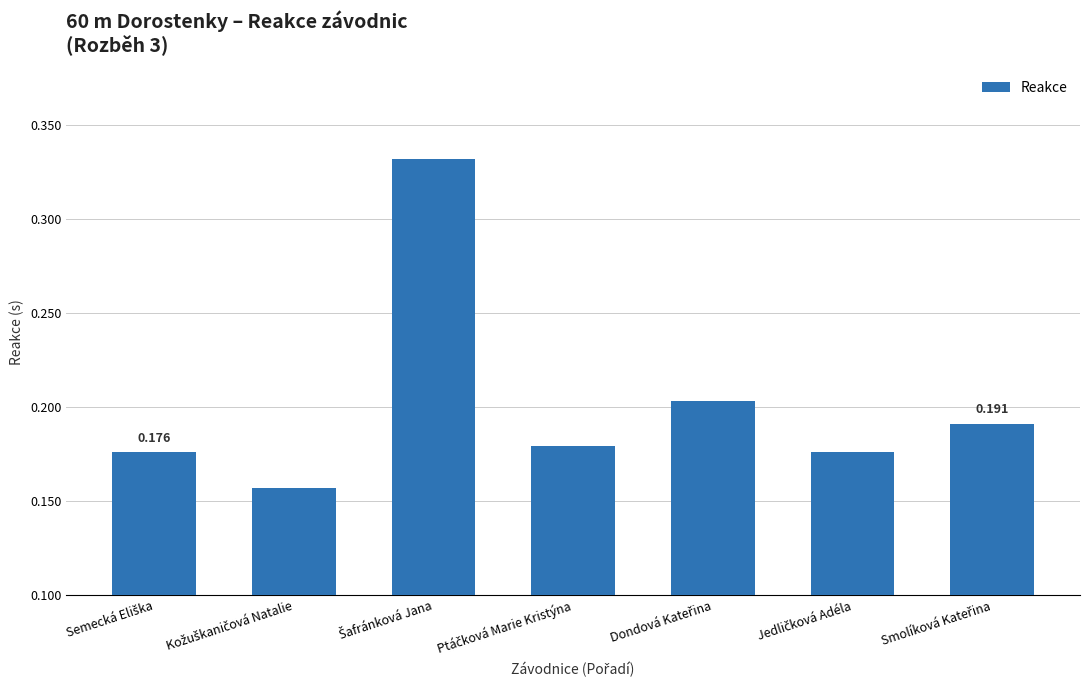

What position from the left is Jedličková Adéla?

6